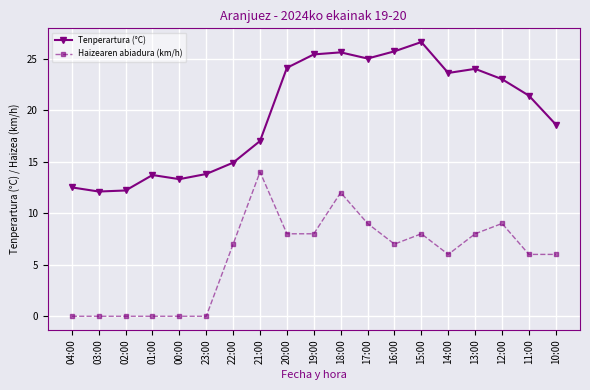

Is this an area chart (filled region under the line)?

No